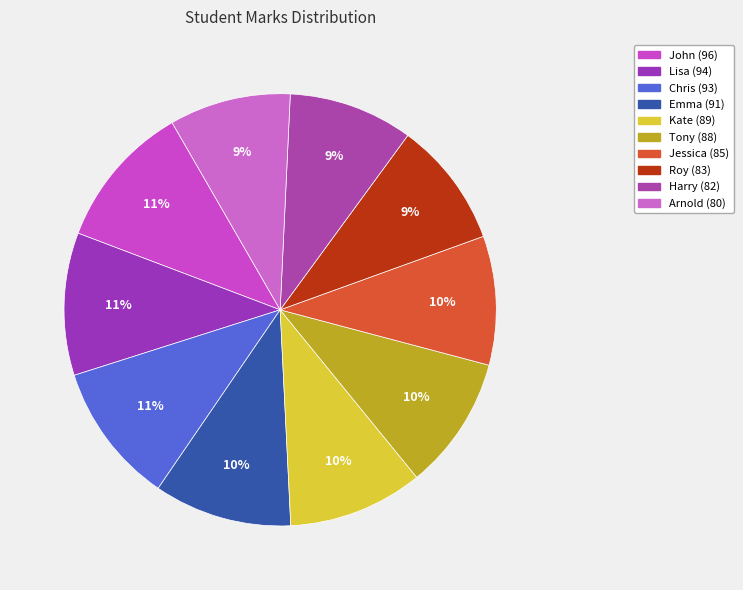

How much of the chart is everything except Harry?

90.7%